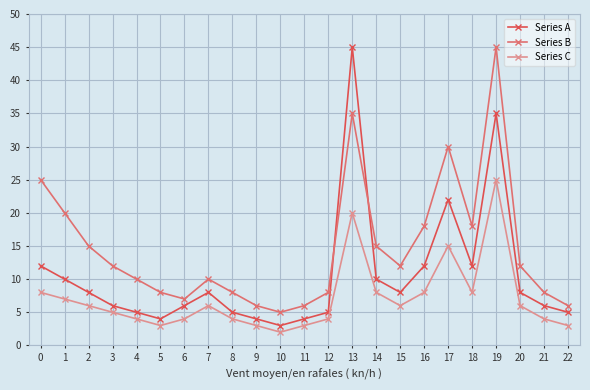

Which series changed the most between 12 and 14?

Series B